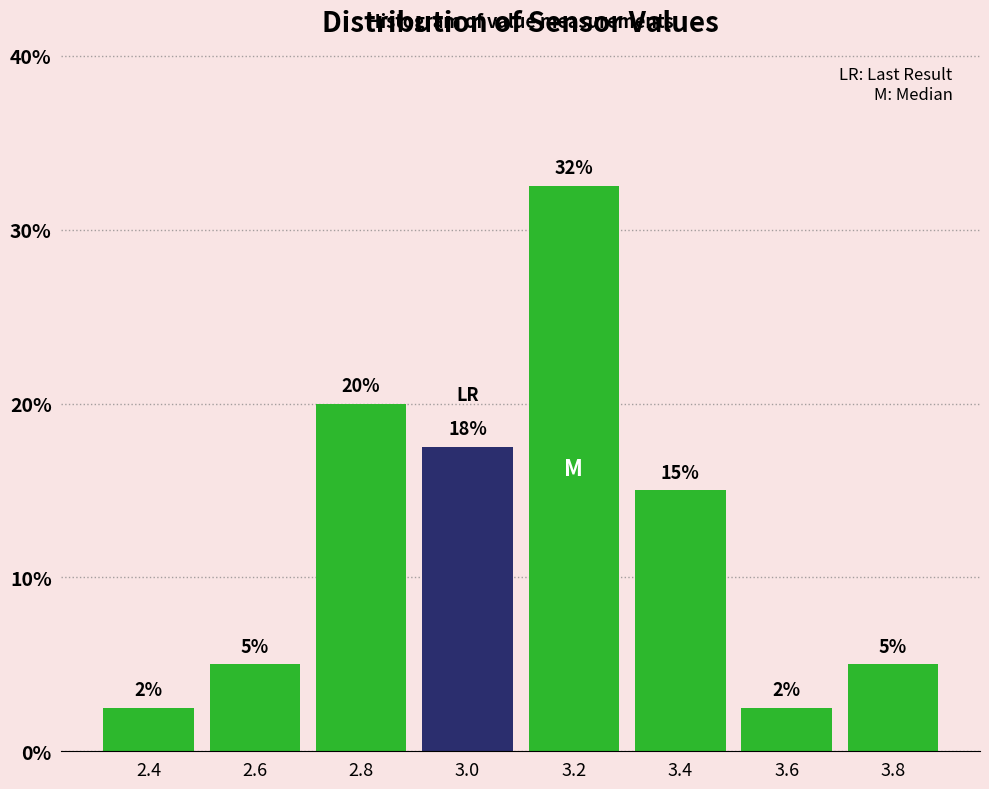

Over which range of the x-axis is the bar tallest?

3.1 to 3.3